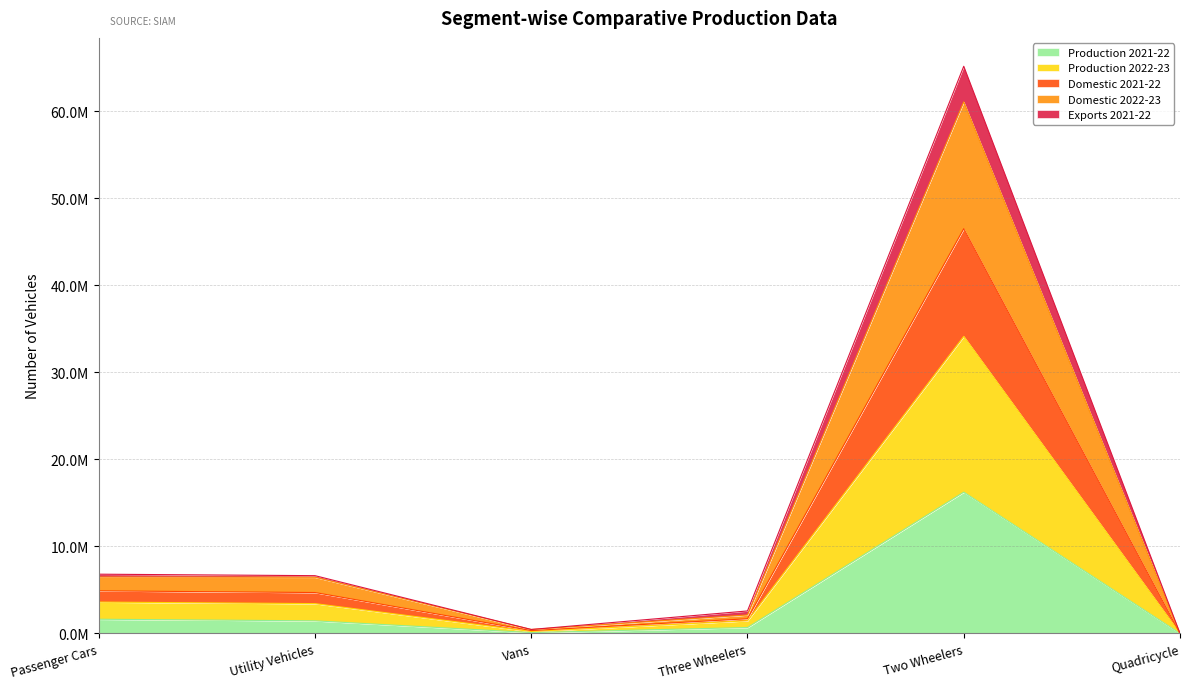

How many categories are shown in the chart?

6